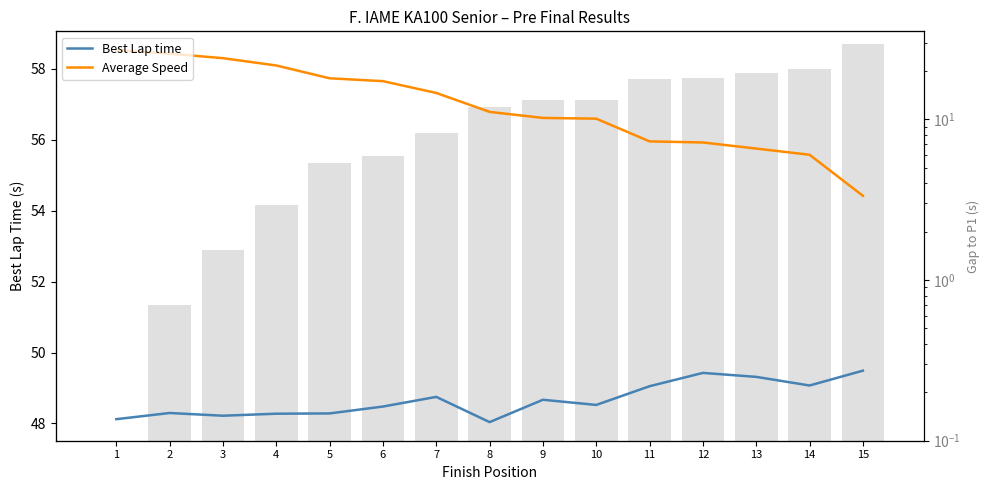

What is the maximum value shown in the chart?

58.5